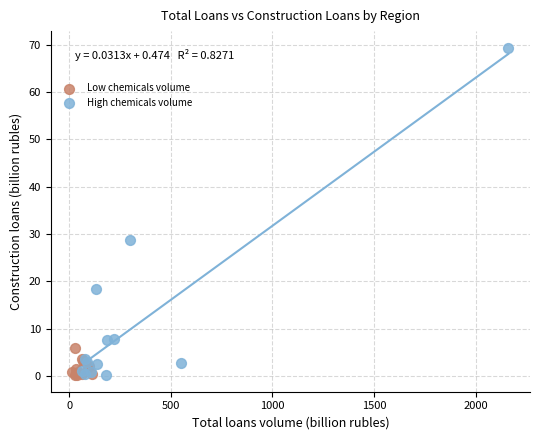

Which series reaches the maximum Y coordinate?

High chemicals volume